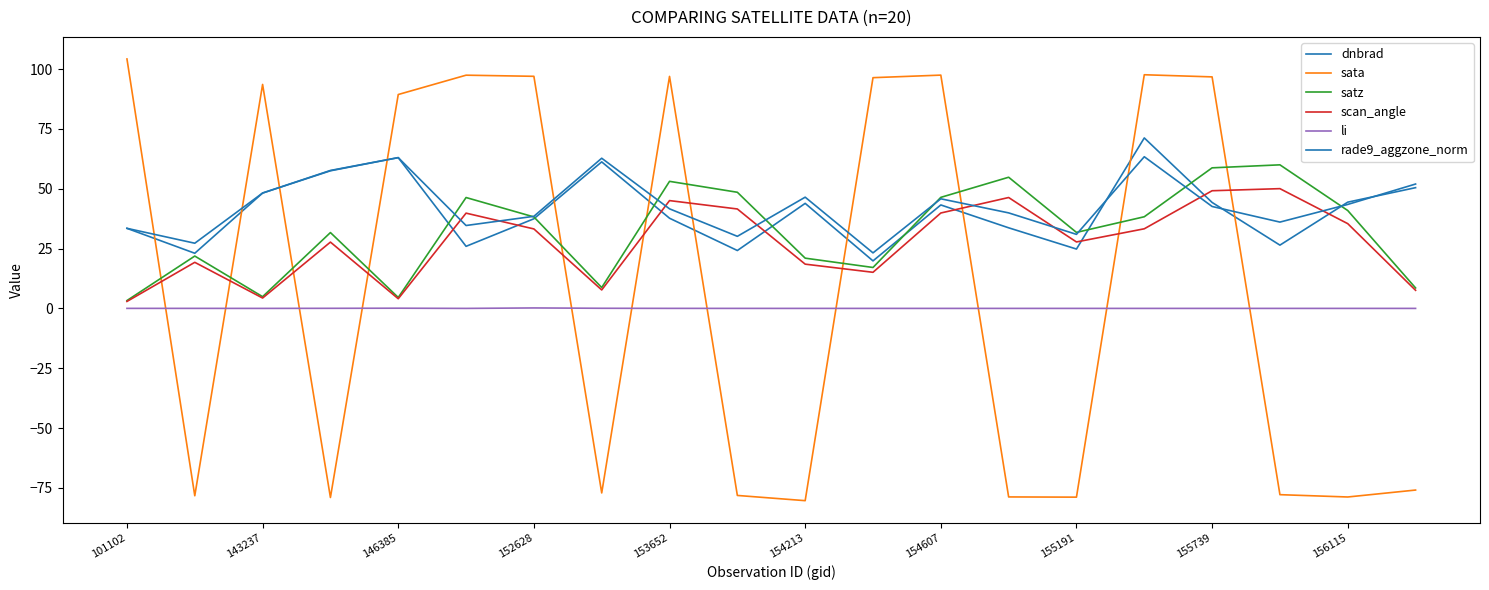

How many lines are shown in the chart?

6